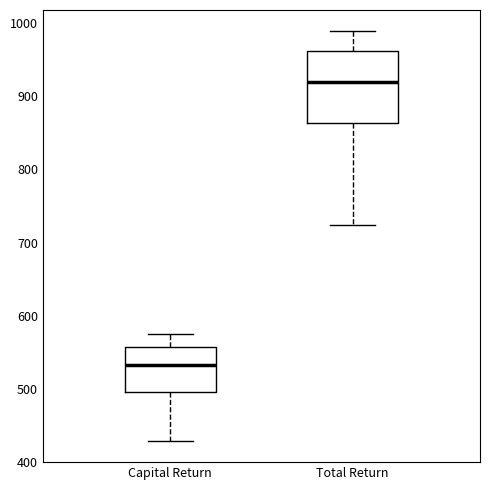

Reading left to right, transcribe this box plot: for each box, give where its median line is, the range the box spans, and where its two whiskers end, as read against the y-axis. The values are not printed on the chart, so give them approximately, as read against the axis.

Capital Return: median 530, box 500 to 560, whiskers 430 to 570
Total Return: median 920, box 860 to 960, whiskers 720 to 990